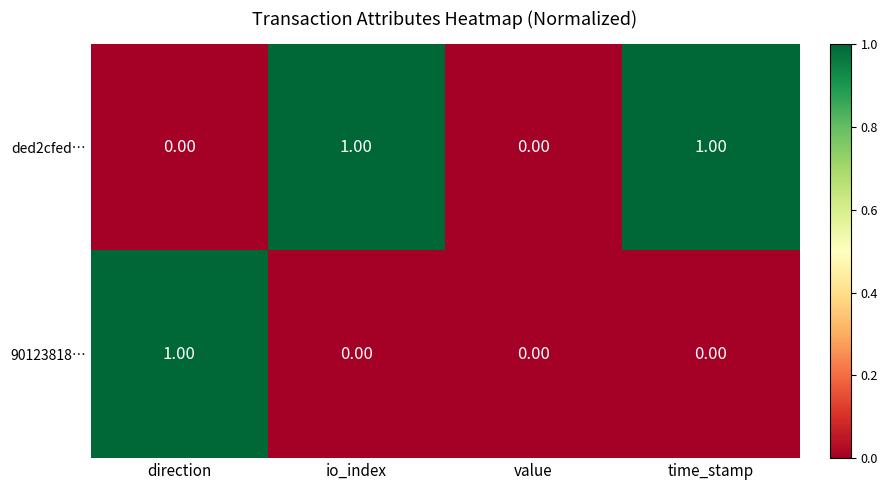

Rank the series at io_index from highest to lowest value.

ded2cfed…, 90123818…